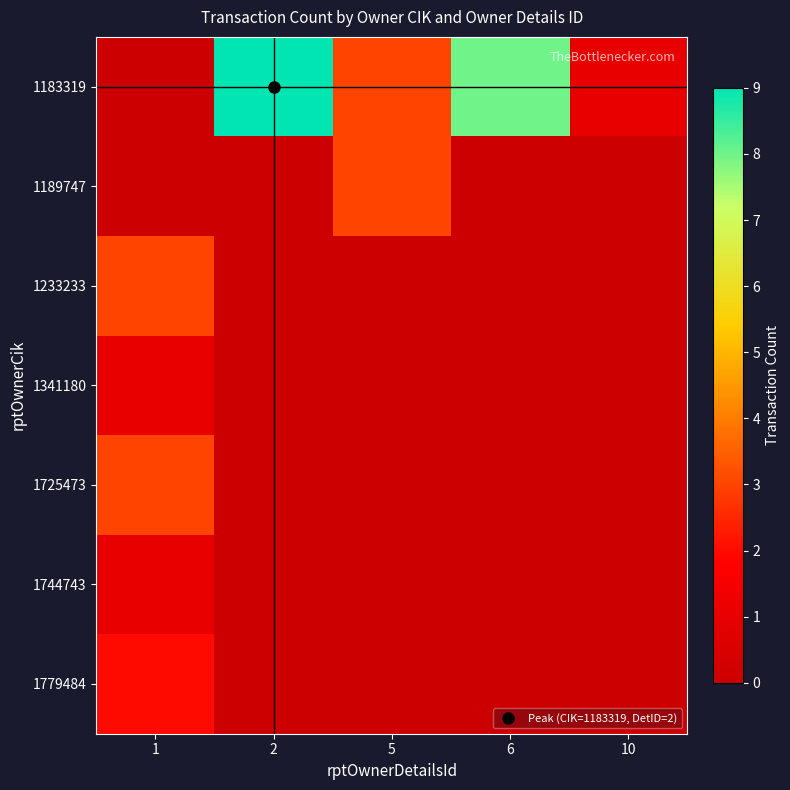

Which has a higher value, 10 or 5?

5